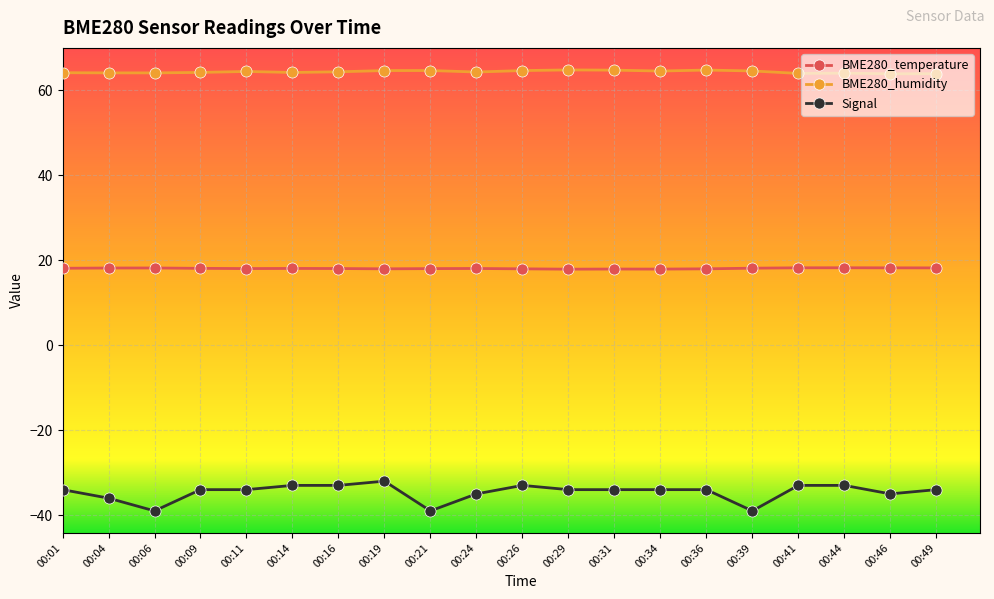

What is the average value of the Signal series?

-34.6